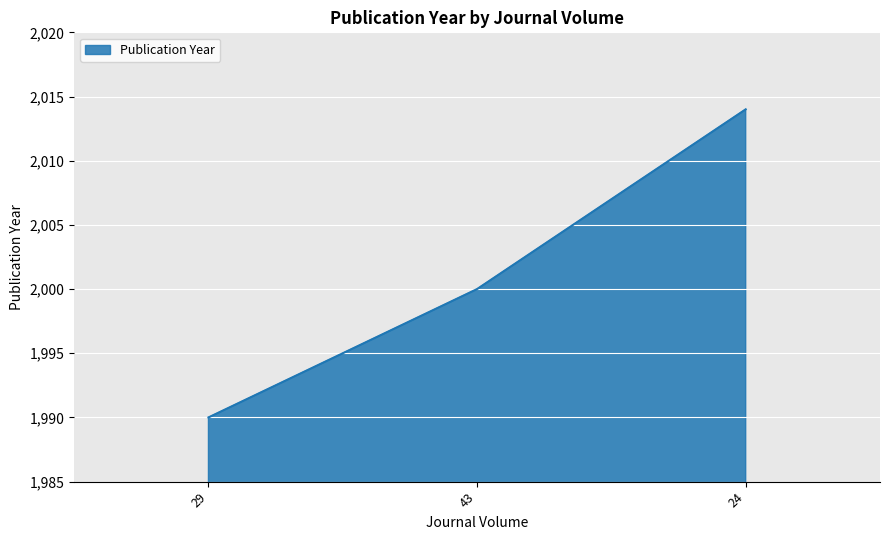

What is the difference between the second highest and minimum values?

10